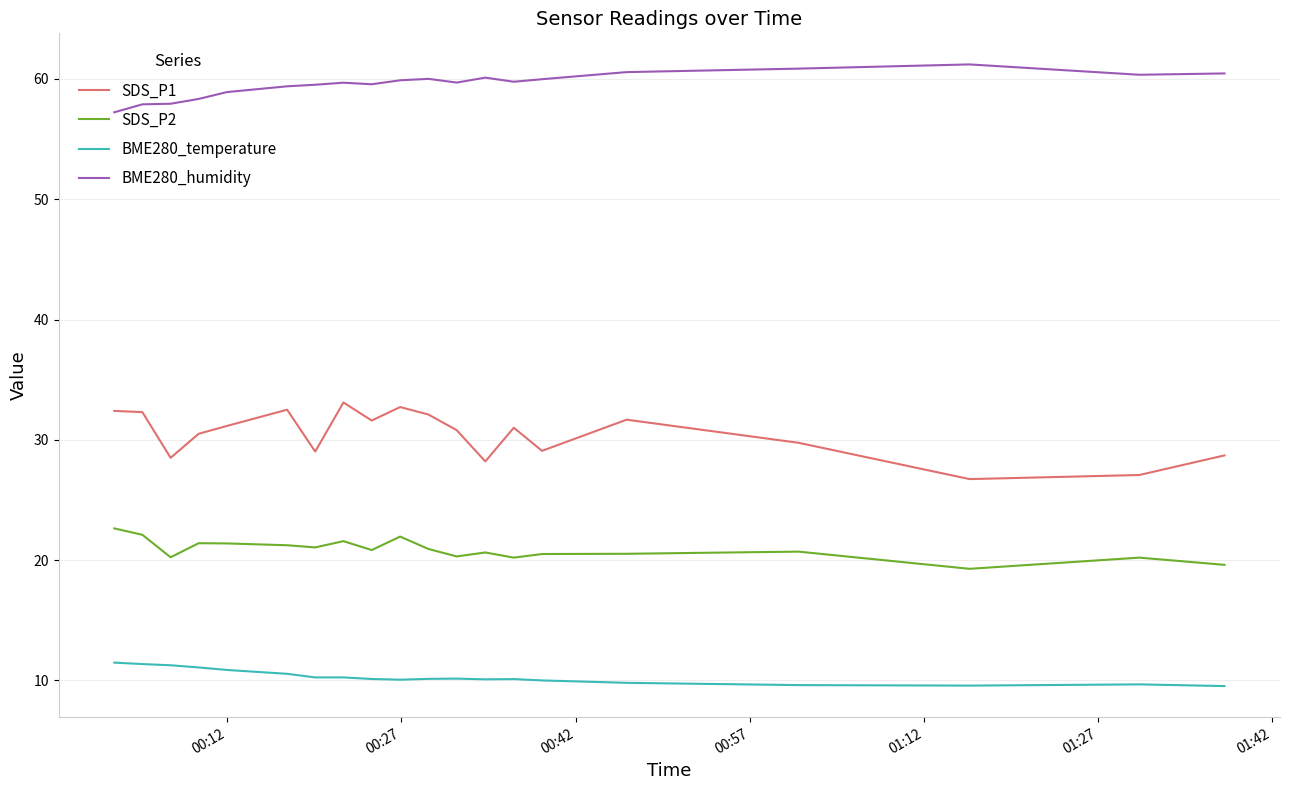

True or false: BME280_humidity and BME280_temperature intersect in this chart.

False